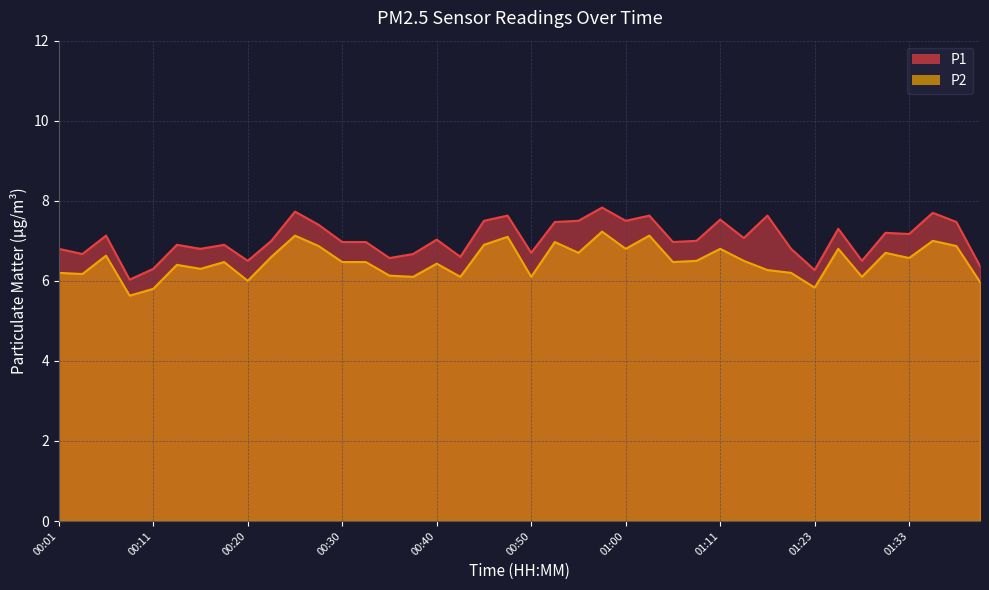

Reading left to right, list all the values displayed in this chart.

P1: 00:01=6.8	00:03=6.7	00:06=7.1	00:08=6.0	00:11=6.3	00:13=6.9	00:15=6.8	00:18=6.9	00:20=6.5	00:23=7.0	00:25=7.7	00:28=7.4	00:30=7.0	00:33=7.0	00:35=6.6	00:38=6.7	00:40=7.0	00:43=6.6	00:45=7.5	00:48=7.6	00:50=6.7	00:53=7.5	00:55=7.5	00:58=7.8	01:00=7.5	01:03=7.6	01:06=7.0	01:08=7.0	01:11=7.5	01:13=7.1	01:15=7.6	01:18=6.8	01:23=6.3	01:25=7.3	01:28=6.5	01:30=7.2	01:33=7.2	01:35=7.7	01:38=7.5	01:40=6.4
P2: 00:01=6.2	00:03=6.2	00:06=6.6	00:08=5.6	00:11=5.8	00:13=6.4	00:15=6.3	00:18=6.5	00:20=6.0	00:23=6.6	00:25=7.1	00:28=6.9	00:30=6.5	00:33=6.5	00:35=6.1	00:38=6.1	00:40=6.4	00:43=6.1	00:45=6.9	00:48=7.1	00:50=6.1	00:53=7.0	00:55=6.7	00:58=7.2	01:00=6.8	01:03=7.1	01:06=6.5	01:08=6.5	01:11=6.8	01:13=6.5	01:15=6.3	01:18=6.2	01:23=5.8	01:25=6.8	01:28=6.1	01:30=6.7	01:33=6.6	01:35=7.0	01:38=6.9	01:40=6.0